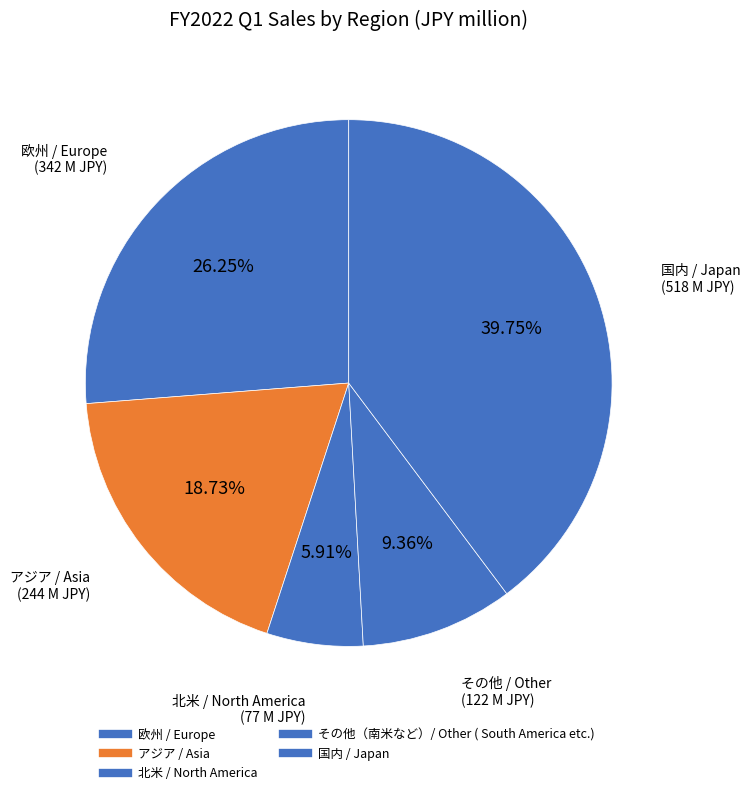

Is 国内 / Japan the majority of the pie?

No